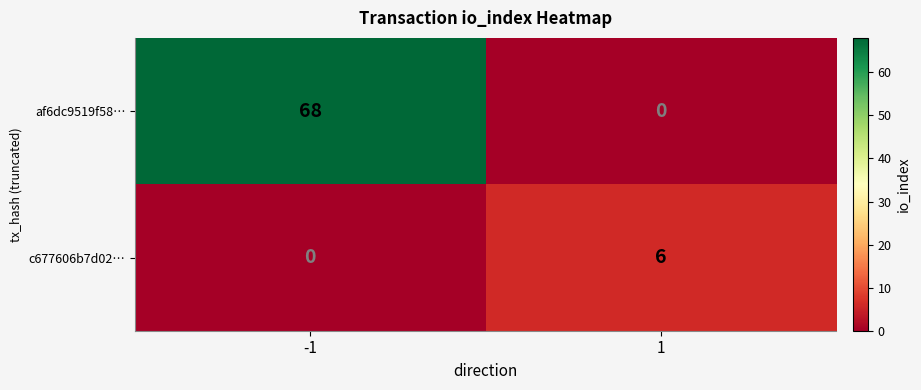

Which series has the largest range (max minus min)?

af6dc9519f58…